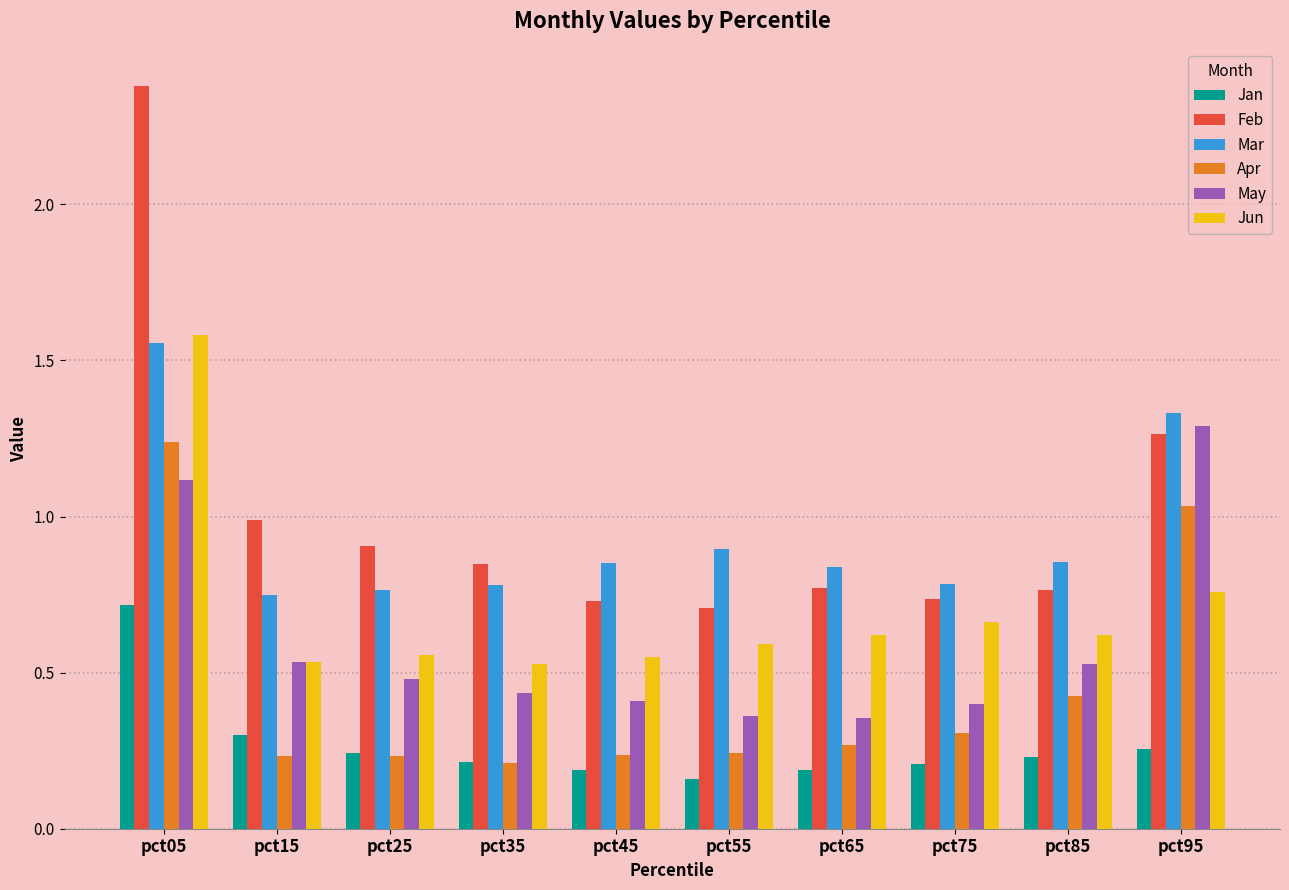

The Mar series shows 0.3 at pct25. True or false?

False